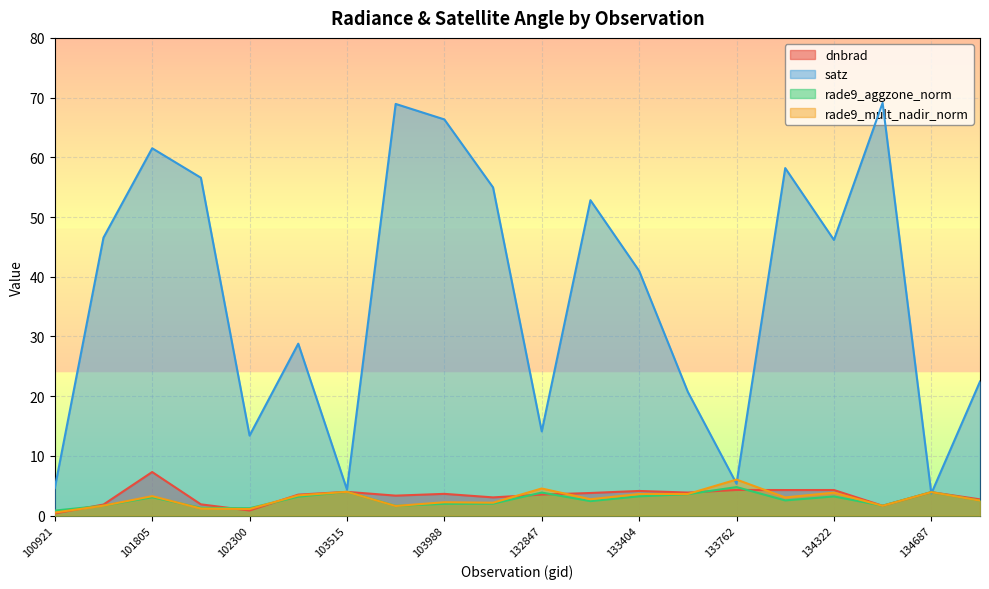

How many categories are shown in the chart?

20